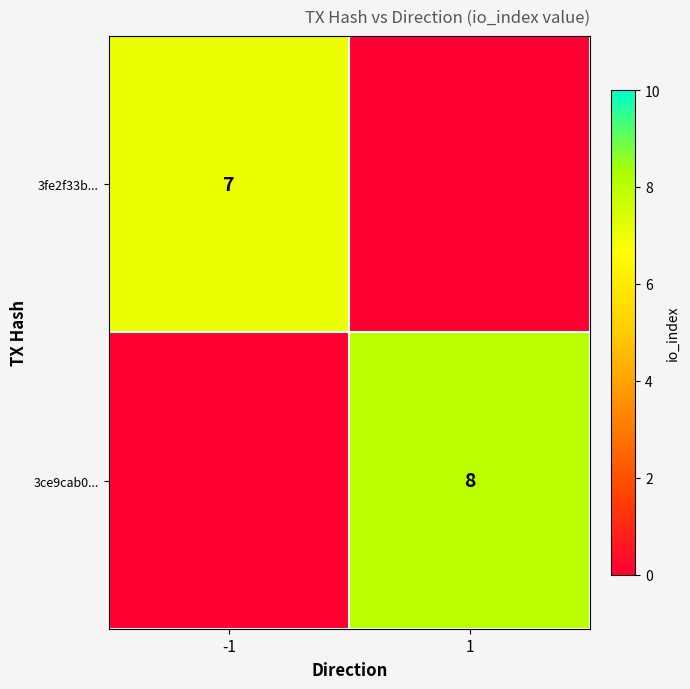

The 3fe2f33b... series shows 2 at -1. True or false?

False